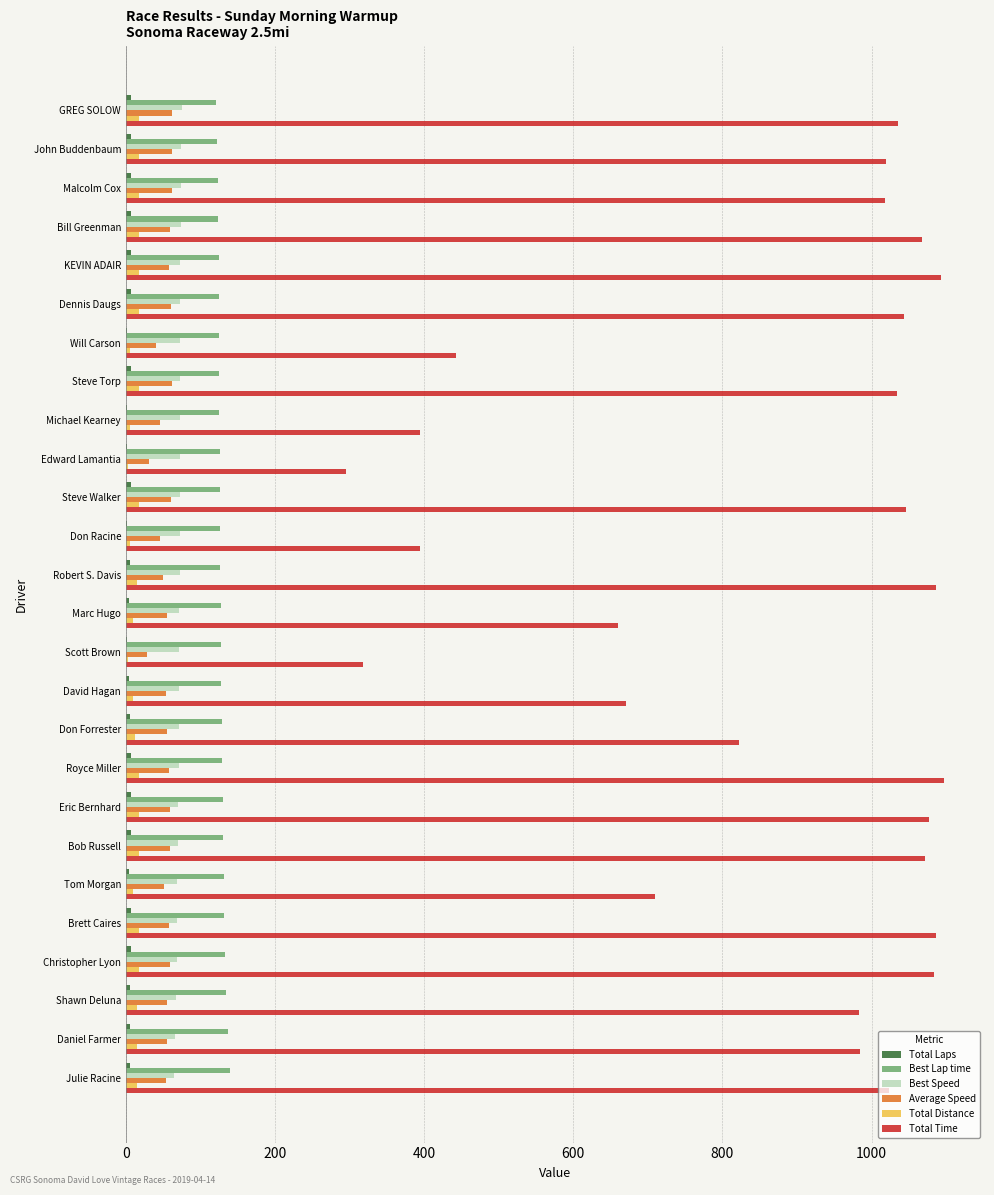

What is the maximum value shown in the chart?

1097.3